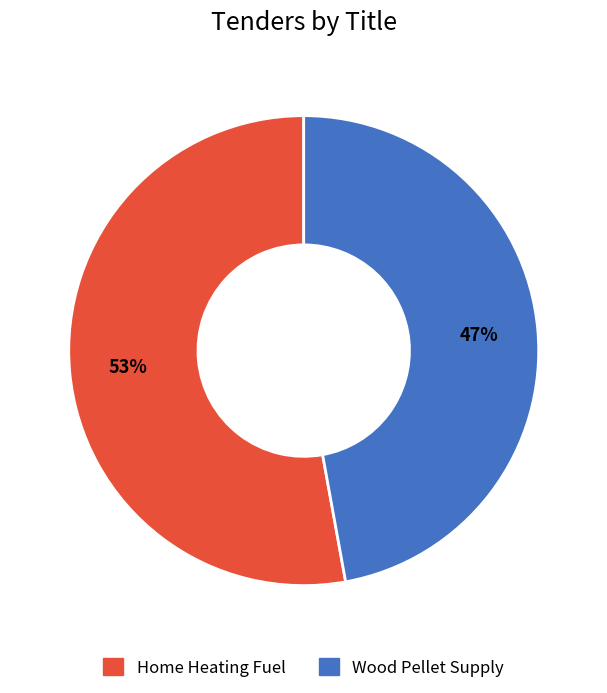

What is the ratio of the value at Home Heating Fuel to the value at Wood Pellet Supply?

1.1